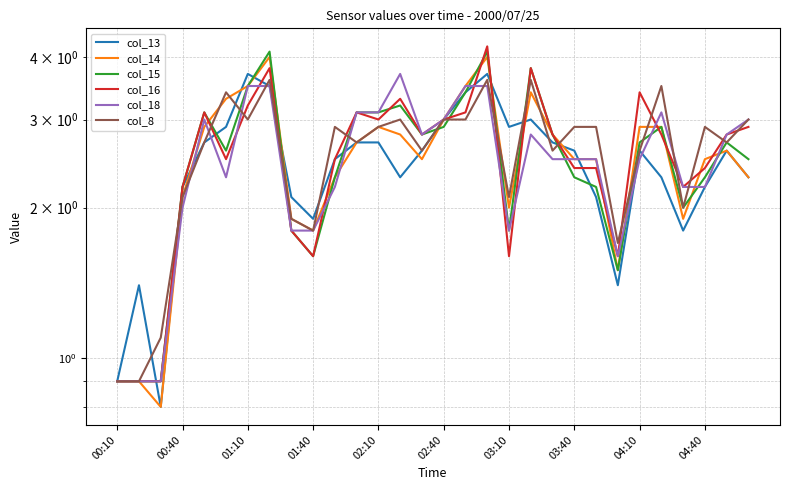

How many lines are shown in the chart?

6